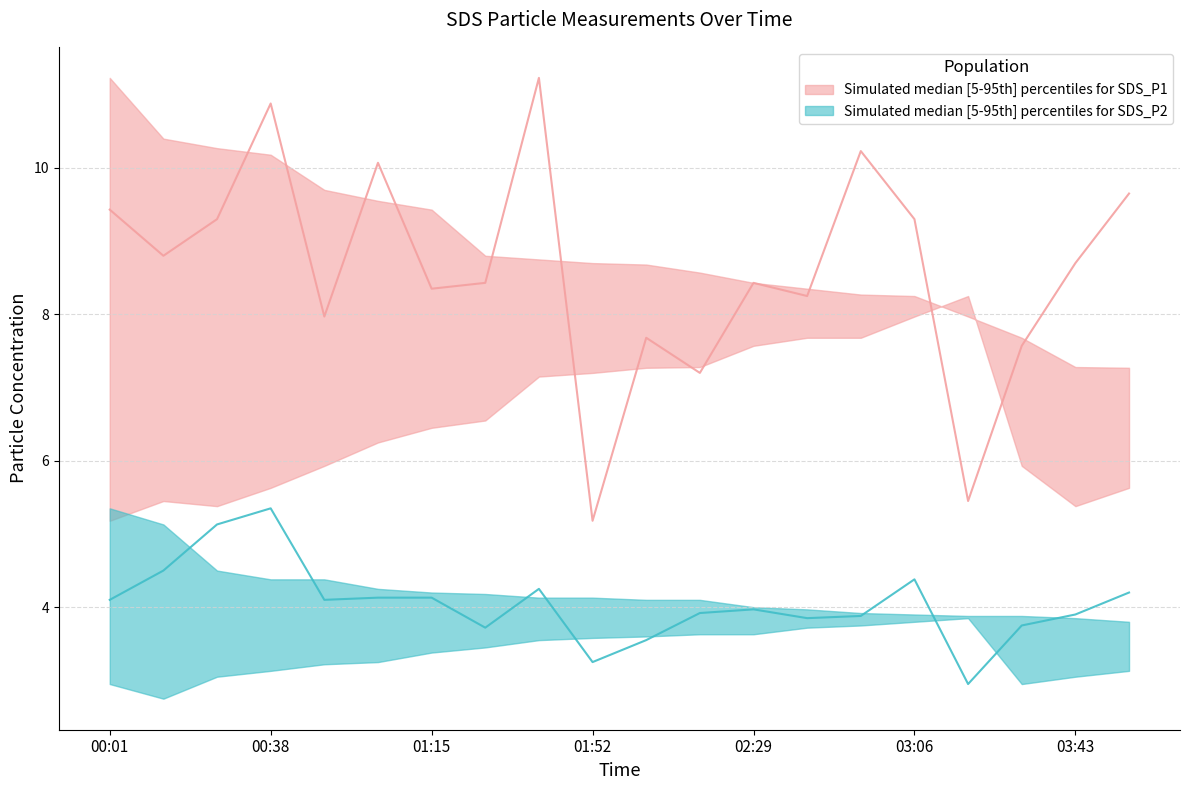

What is the difference between the highest and lowest values at 00:38?

7.8